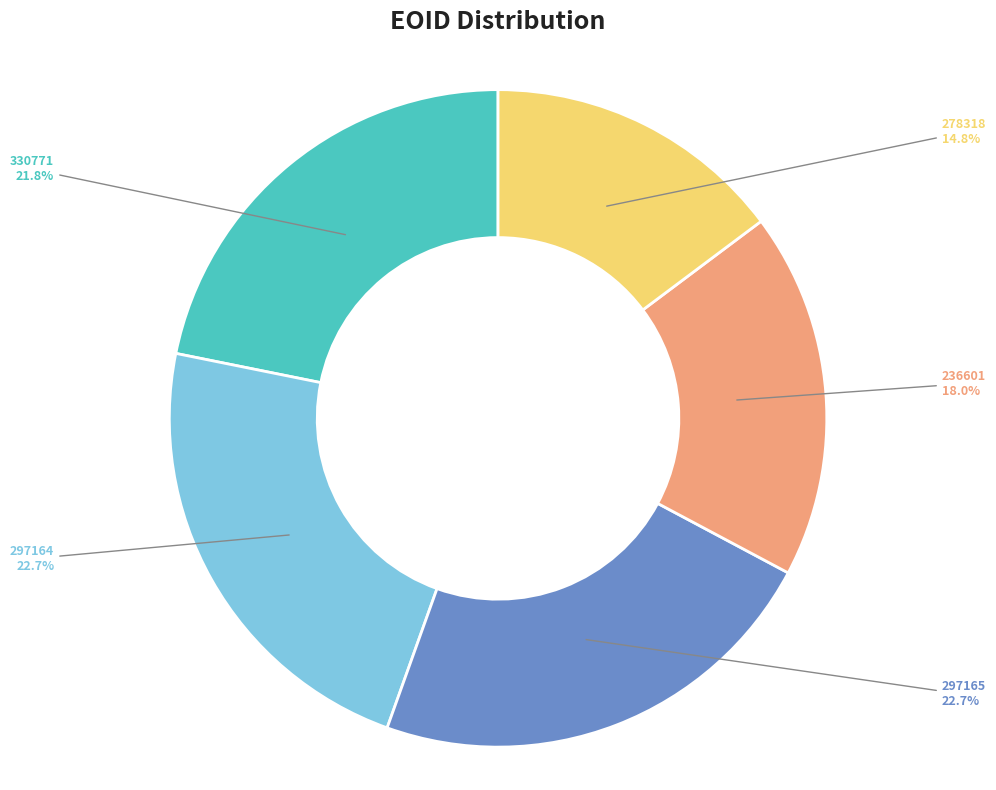

To the nearest percent, what is the combined percentage of 236601 and 278318?

33%